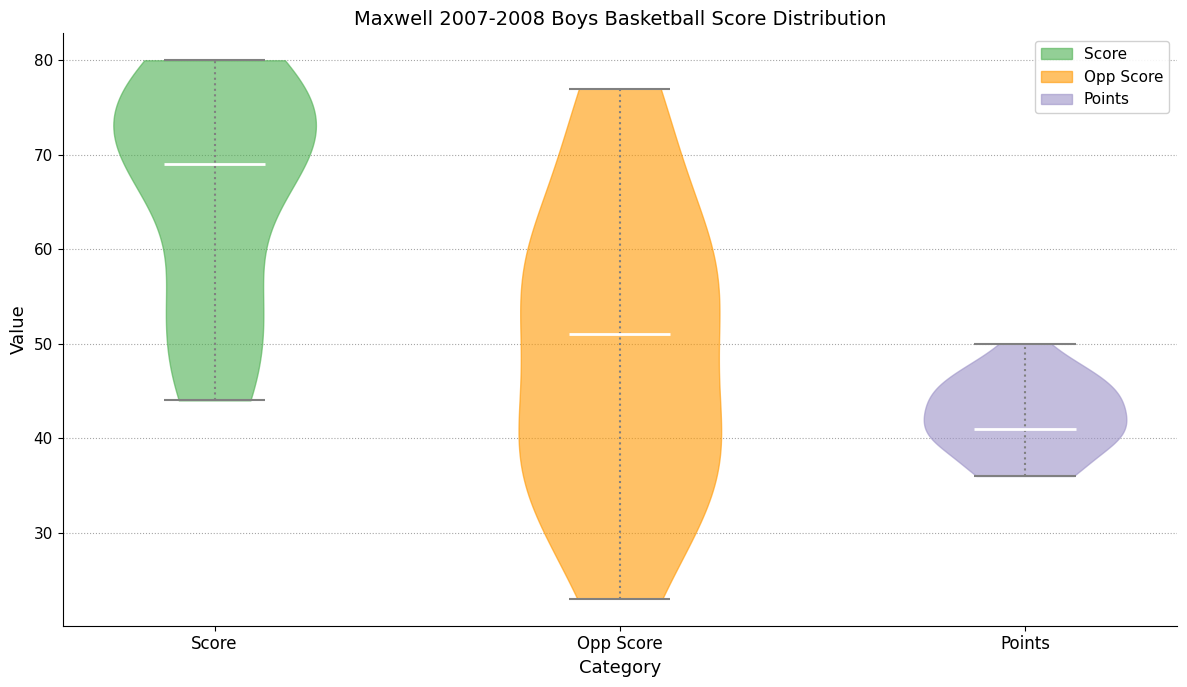

Which violin has the highest median line?

Score